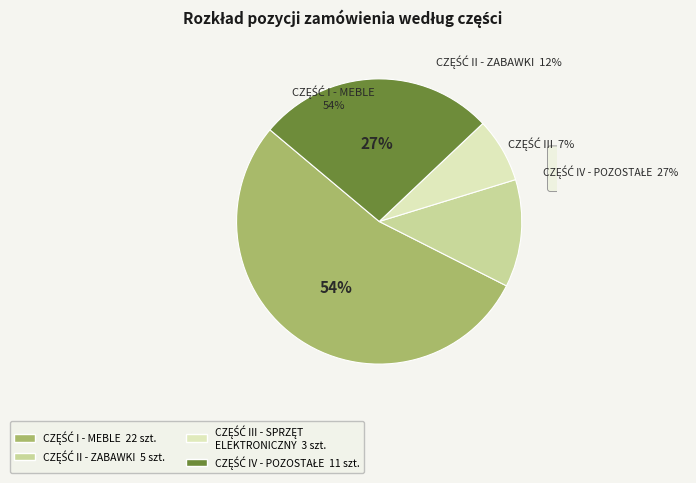

The CZĘŚĆ II - ZABAWKI slice represents 3% of the pie. True or false?

False